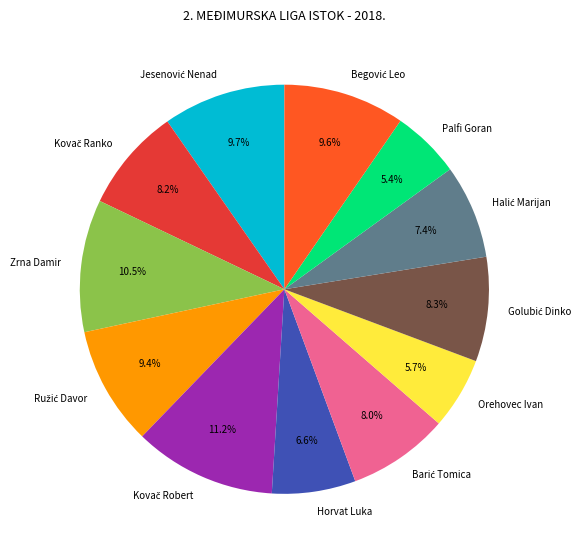

How many slices are in this pie chart?

12